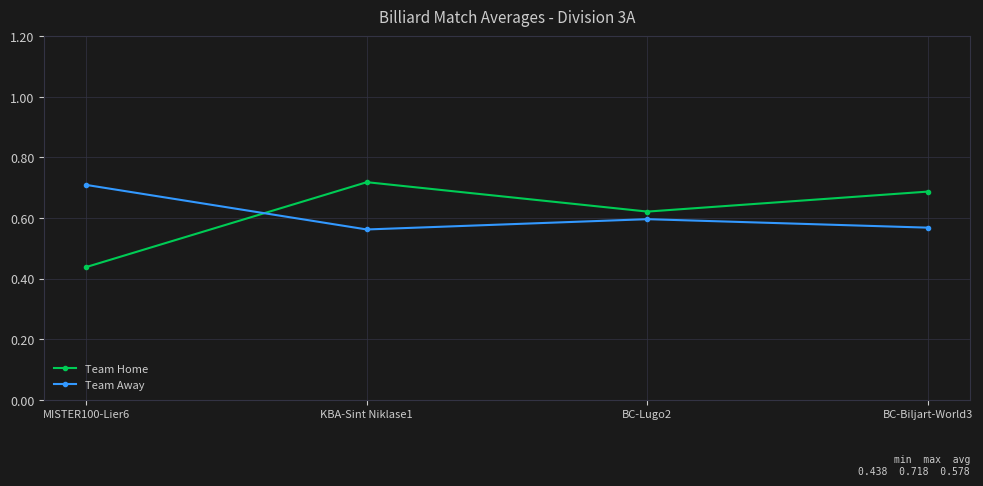

Count the Team Home values in the range 0 to 1.

4